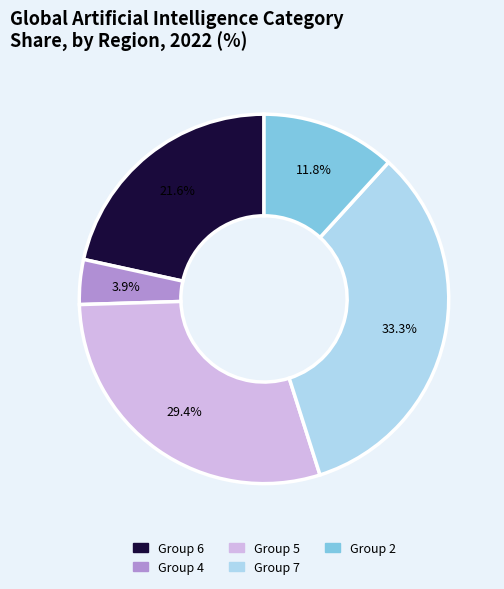

Combined, what portion of the pie is Group 2 and Group 5?

41.2%